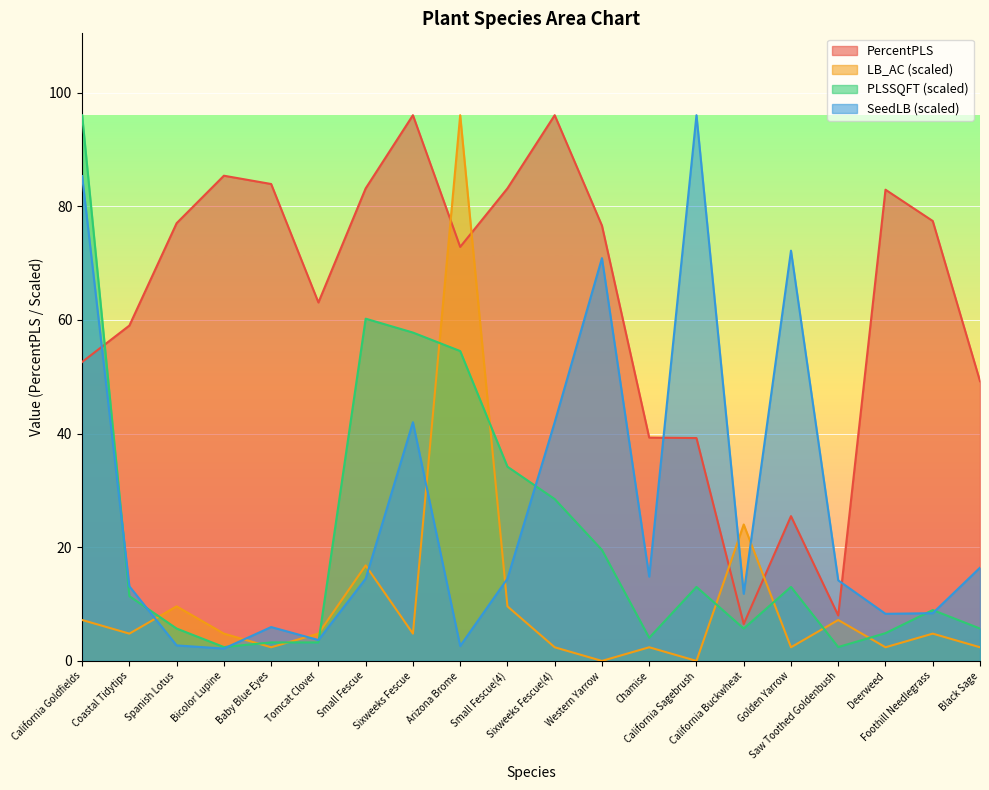

What is the value of the PLSSQFT point at the 13th from the left?

4.1